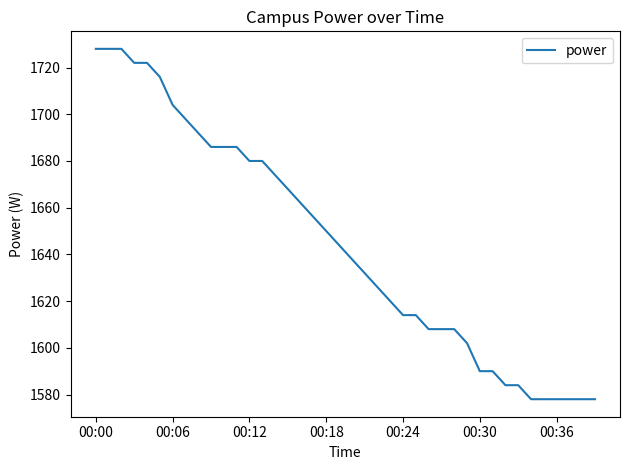

What is the minimum value shown in the chart?

1578